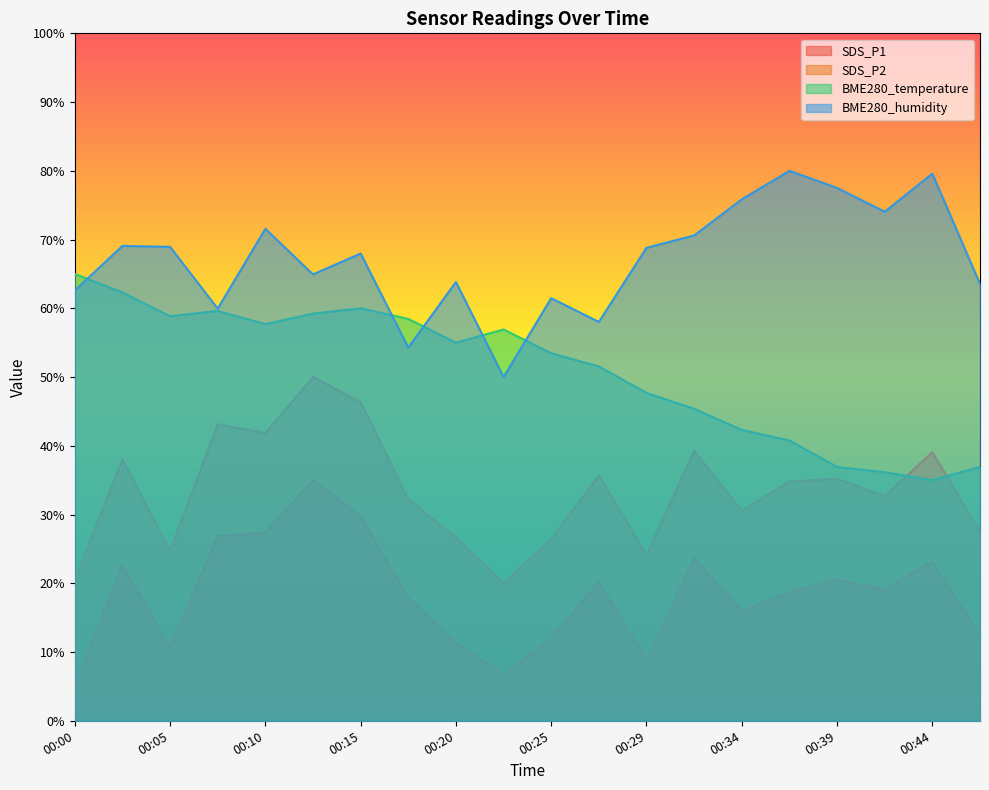

What is the difference between the second highest and minimum values in the SDS_P1 series?

24.7